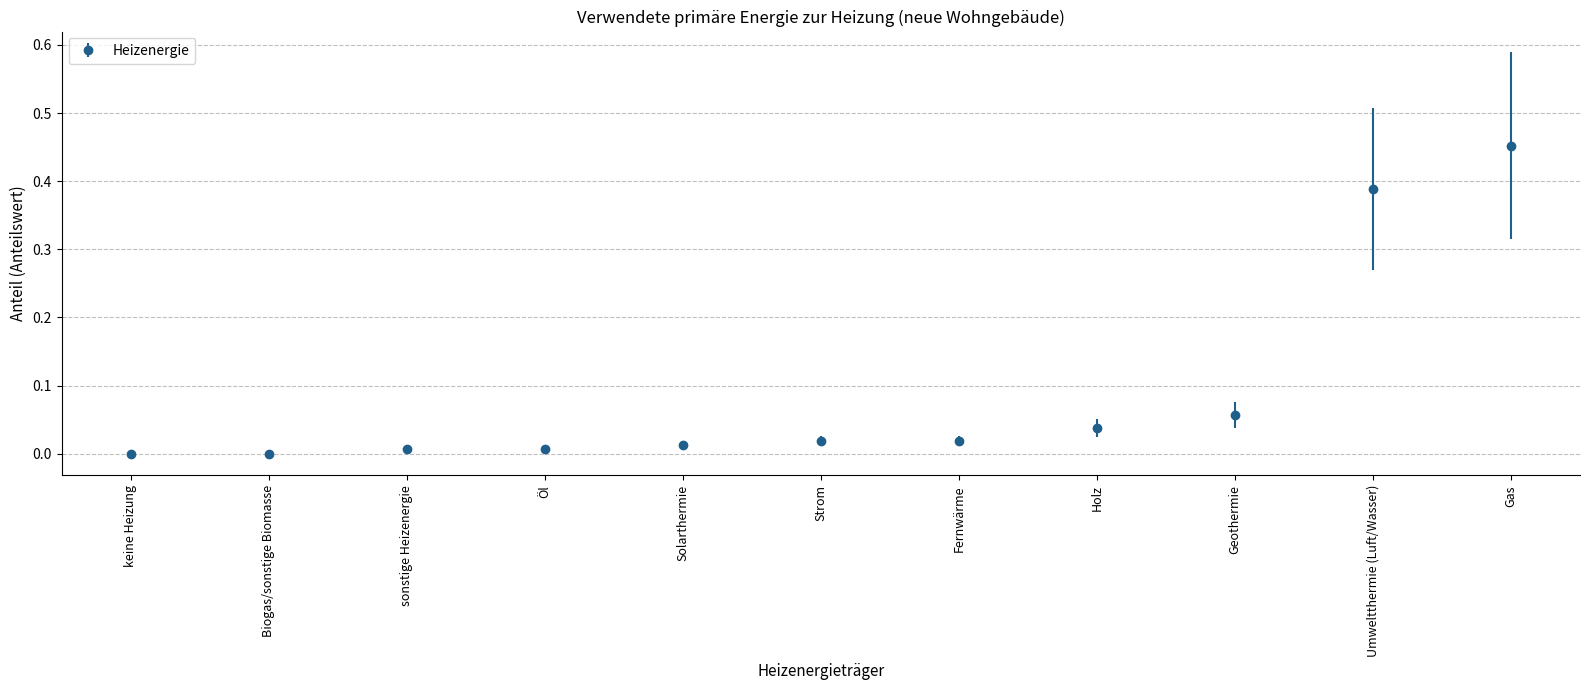

What is the sum of all values?

1.0